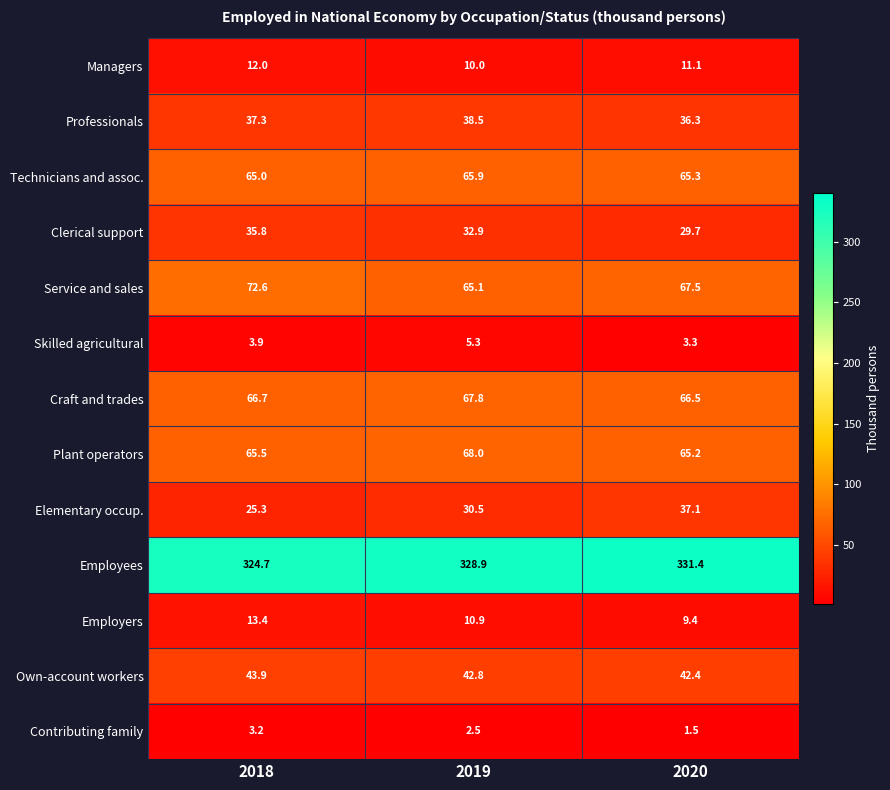

Between 2018 and 2020, which series saw the biggest shift?

Elementary occup.